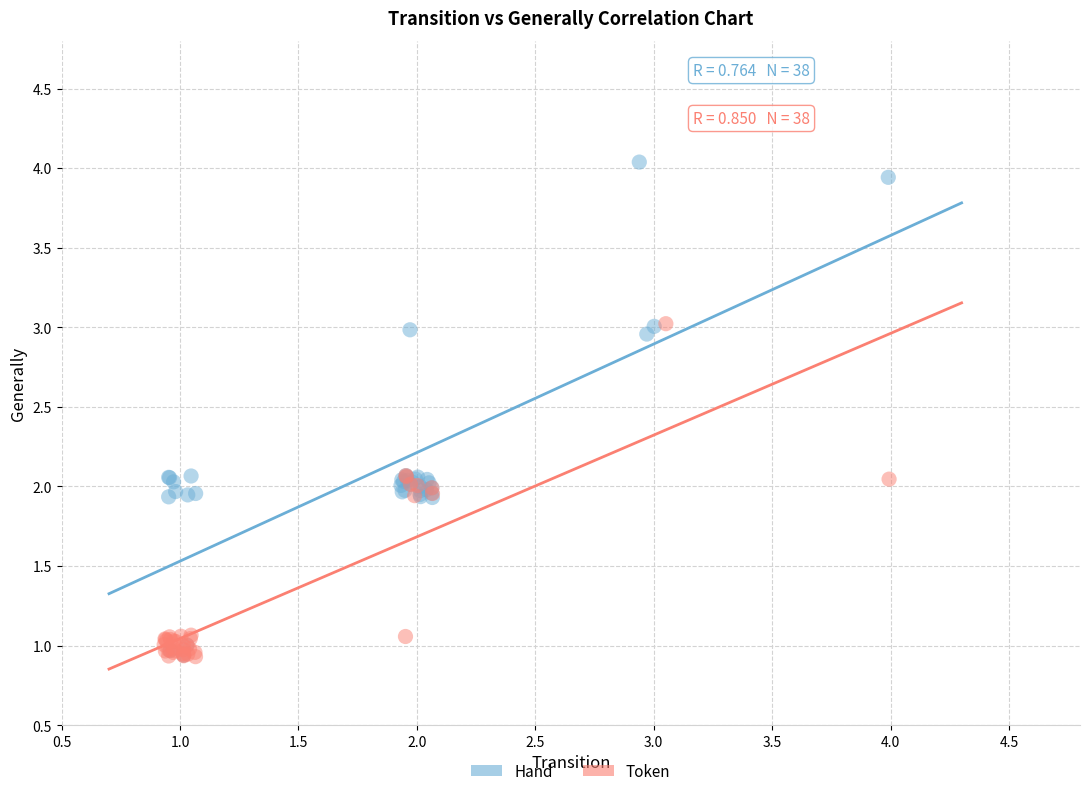

Which series has the largest Y range (max minus min)?

Hand